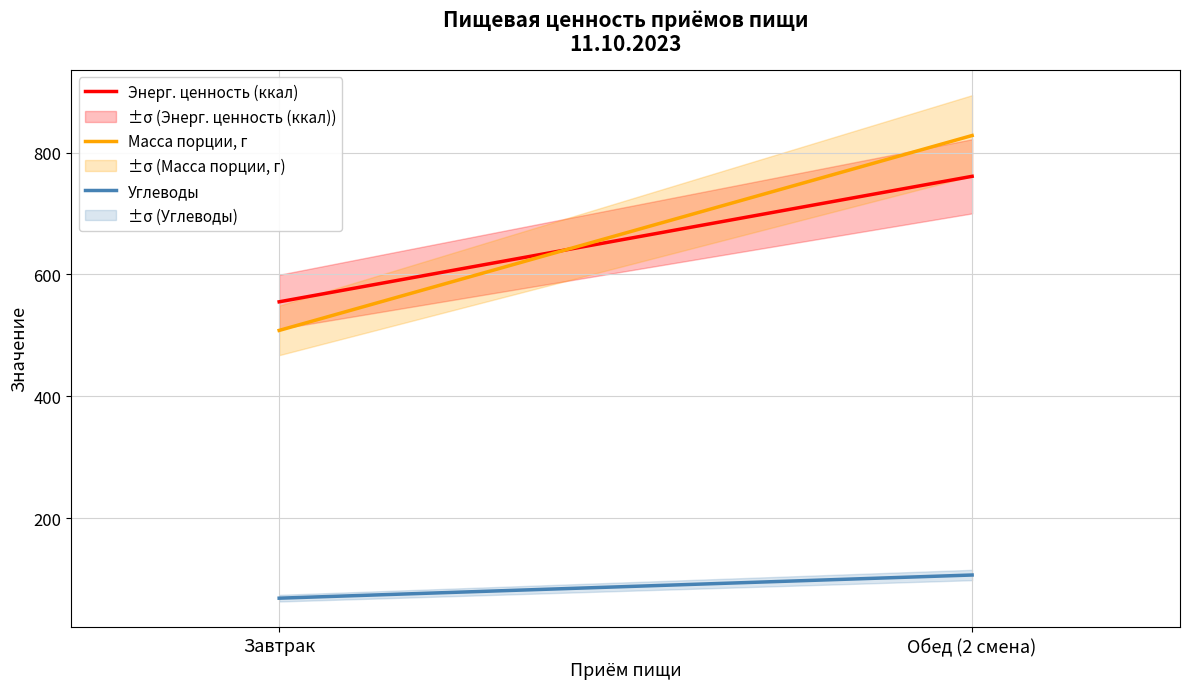

What is the value of the Масса порции, г point at the 2nd from the left?

828.0